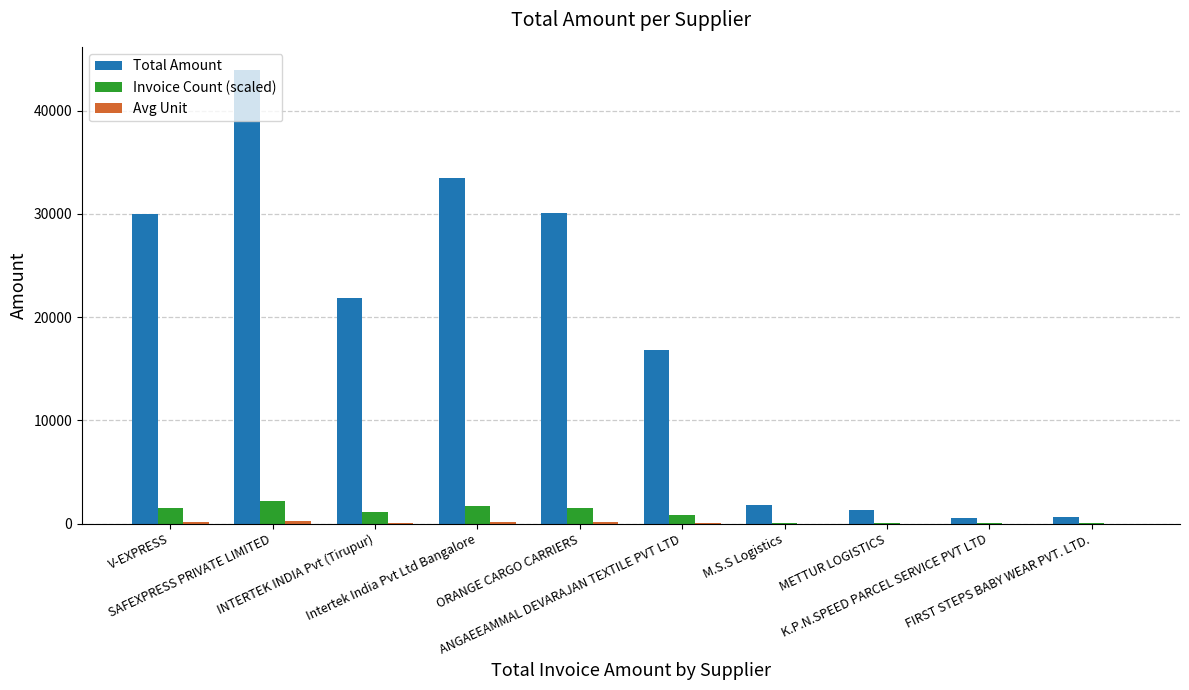

What is the greatest value displayed?

43996.0